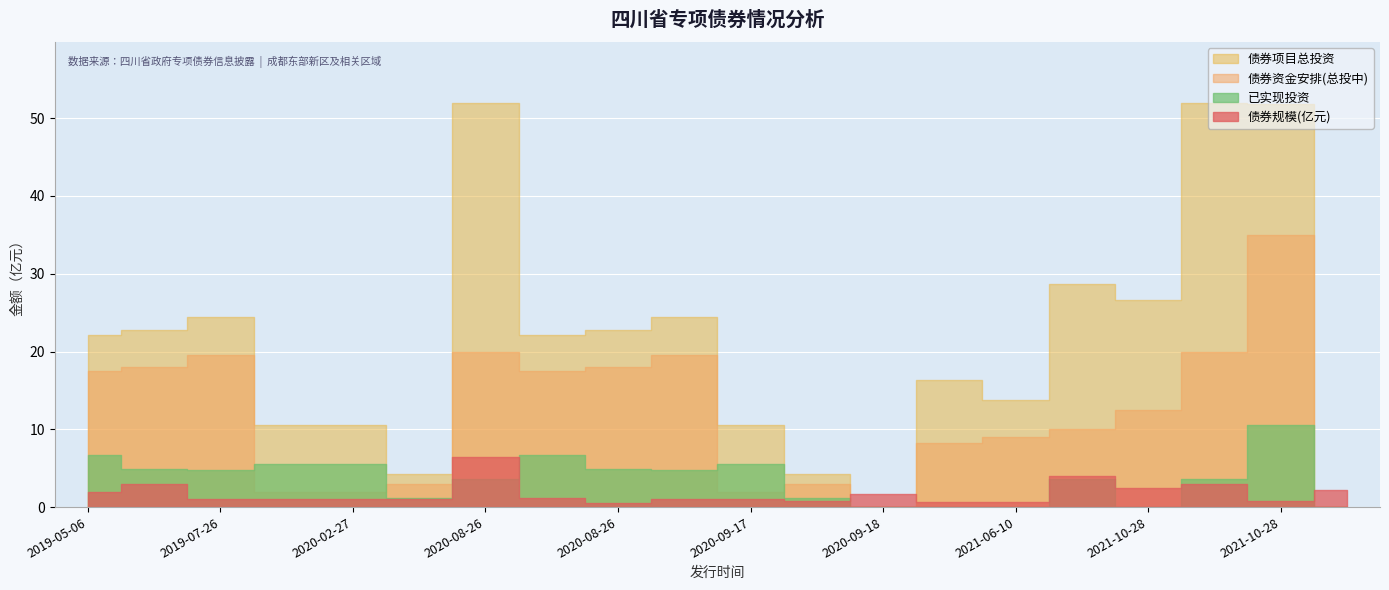

Is the value of 债券资金安排(总投中) at 2020-02-27 greater than the value of 已实现投资 at 2019-07-26?

No